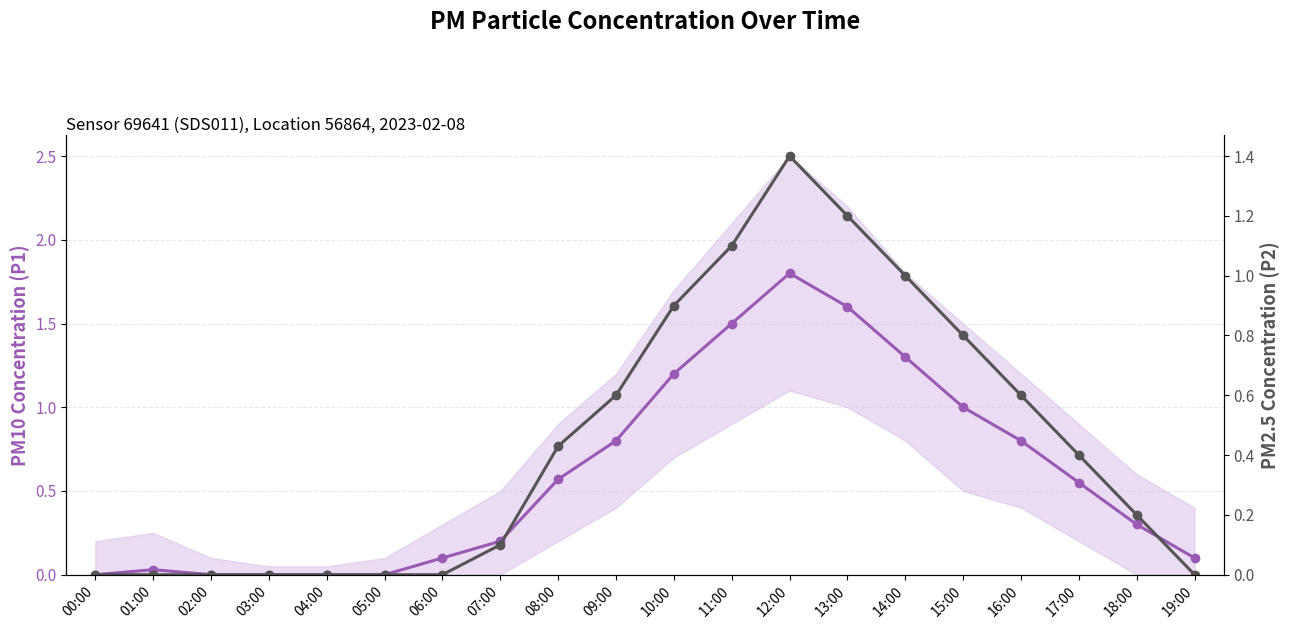

How many series are shown in this chart?

2